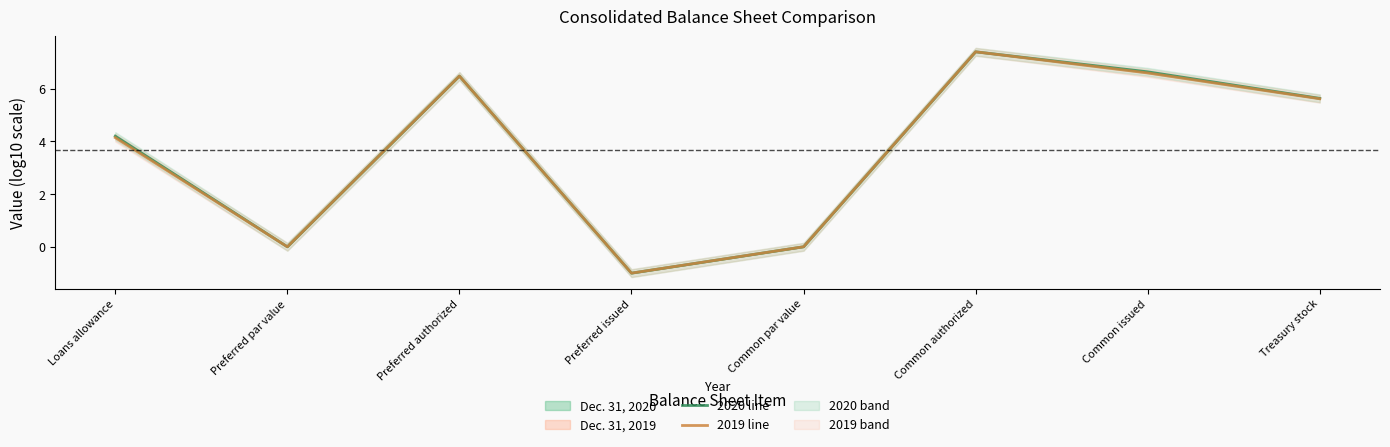

How many lines are shown in the chart?

2